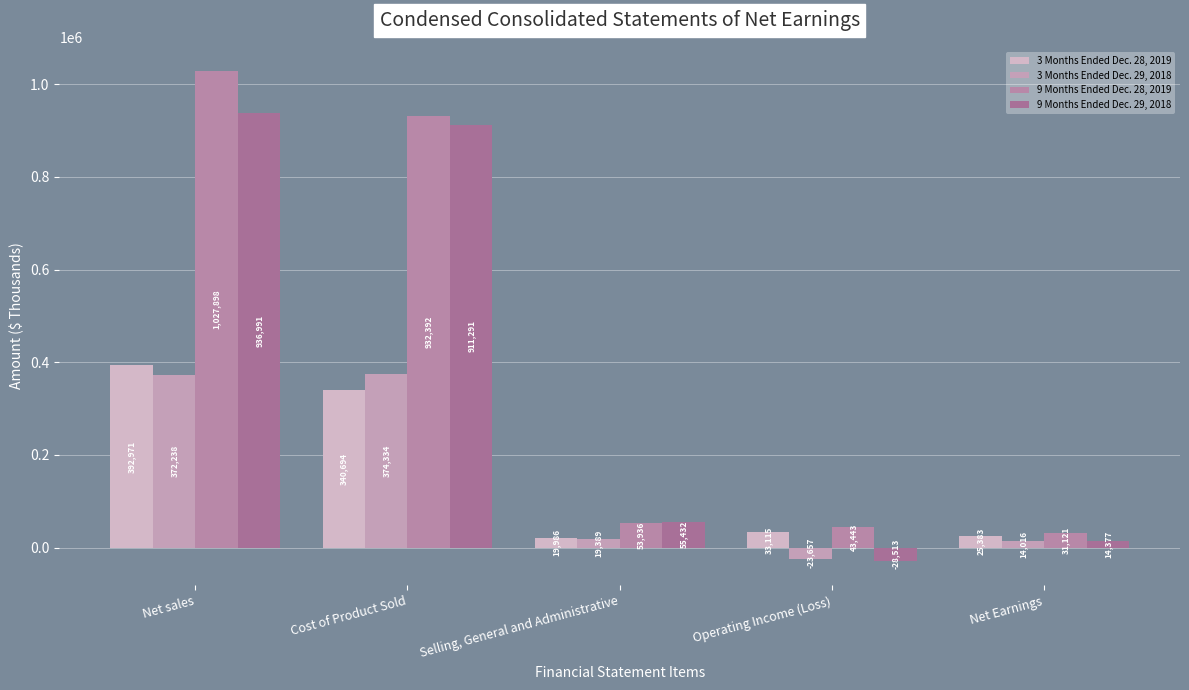

Reading right to left, transcribe all the data shown in this chart.

3 Months Ended Dec. 28, 2019: Net Earnings=25383	Operating Income (Loss)=33115	Selling, General and Administrative=19986	Cost of Product Sold=340694	Net sales=392971
3 Months Ended Dec. 29, 2018: Net Earnings=14016	Operating Income (Loss)=-23657	Selling, General and Administrative=19389	Cost of Product Sold=374334	Net sales=372238
9 Months Ended Dec. 28, 2019: Net Earnings=31121	Operating Income (Loss)=43443	Selling, General and Administrative=53936	Cost of Product Sold=932392	Net sales=1027898
9 Months Ended Dec. 29, 2018: Net Earnings=14377	Operating Income (Loss)=-28513	Selling, General and Administrative=55432	Cost of Product Sold=911291	Net sales=936991